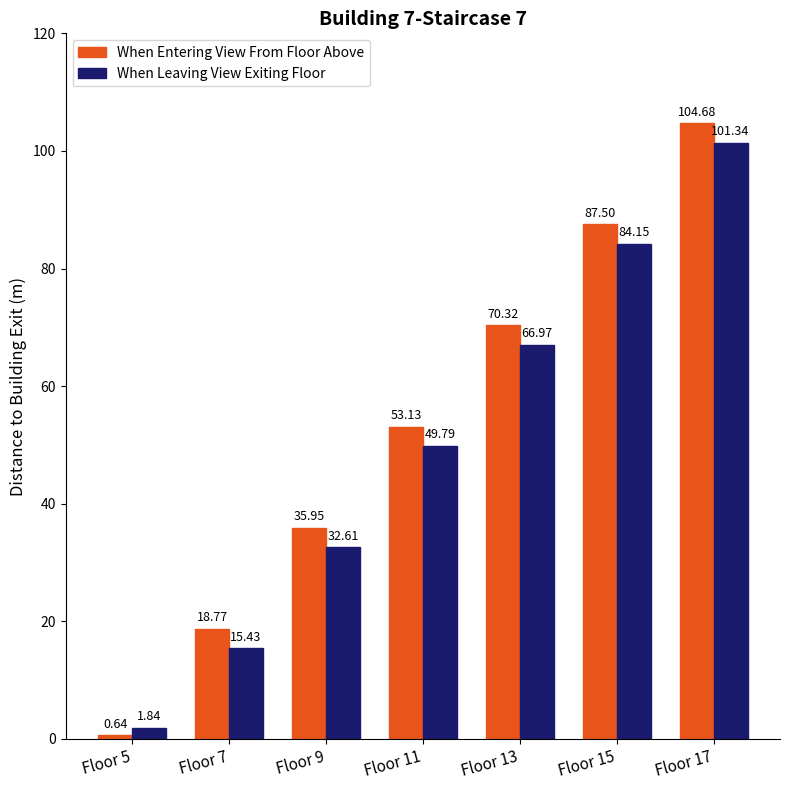

At how many categories does at least one series exceed 46?

4